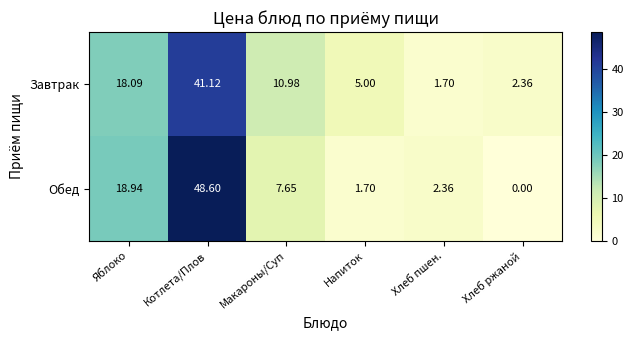

Where does the Обед series first go above 7?

Яблоко